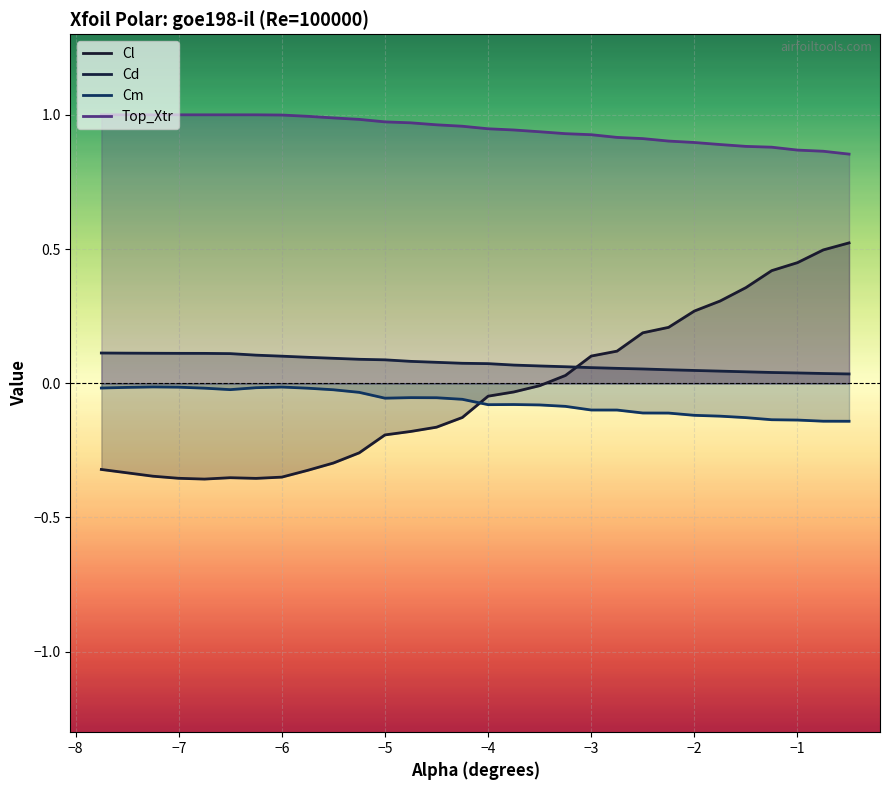

Which series has the largest total across all categories?

Top_Xtr